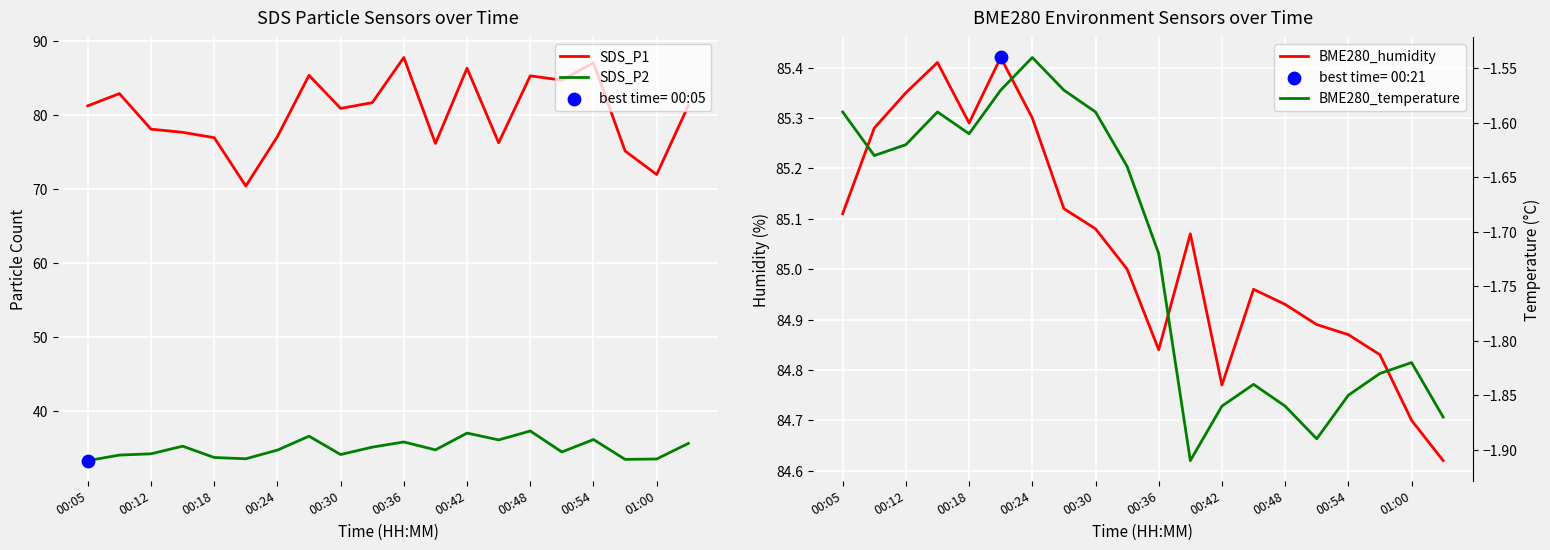

Is it true that SDS_P1 equals 76.9 at 00:18?

True